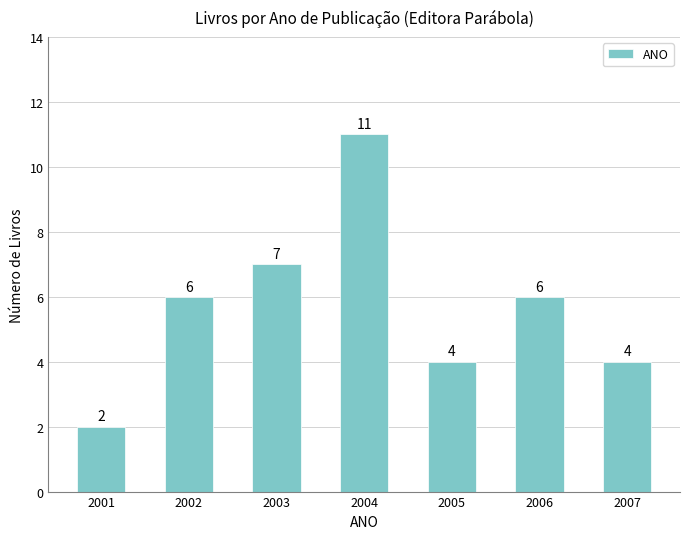

Is it true that the value at 2007 is 6?

False